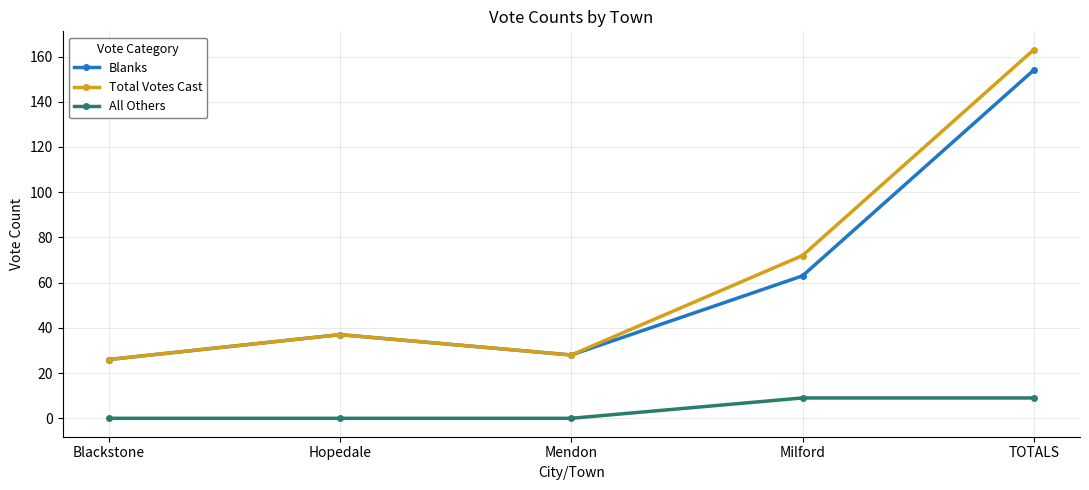

What is the total value across all series at Hopedale?

74